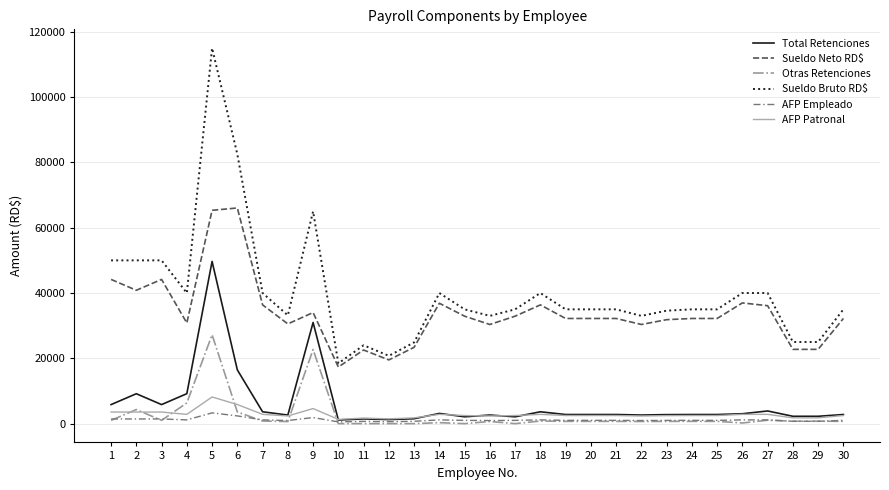

What value does the Otras Retenciones series have at 22?

660.0